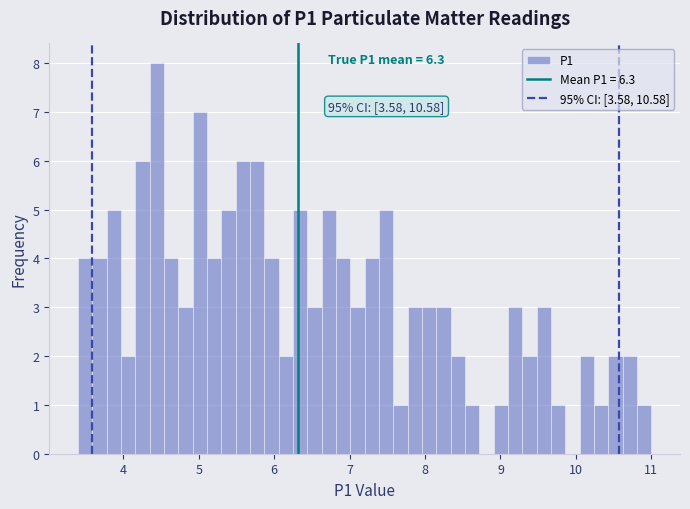

Read against the x-axis, roughly where is the centre of the tallest bar?

4.4